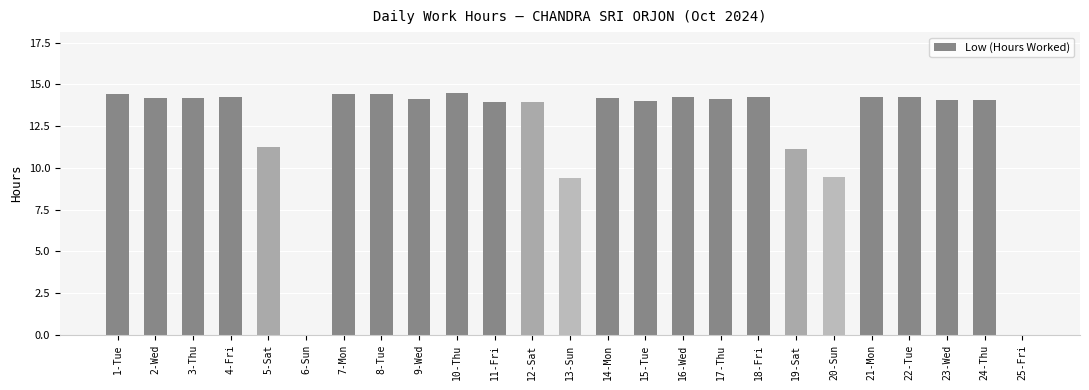

What is the sum of all values?

311.1